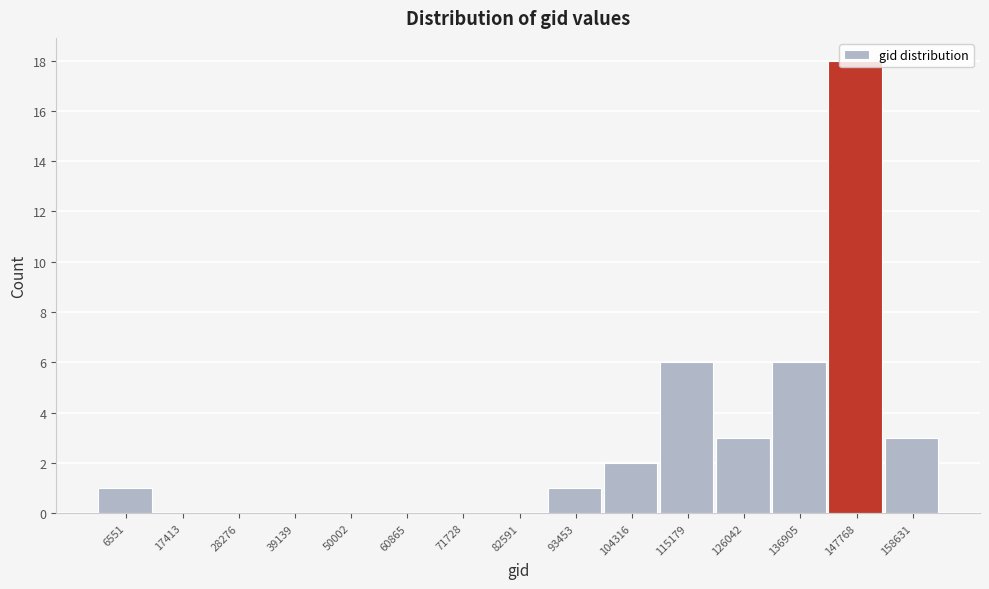

What is the ratio of the value at 158631 to the value at 6551?

3.0